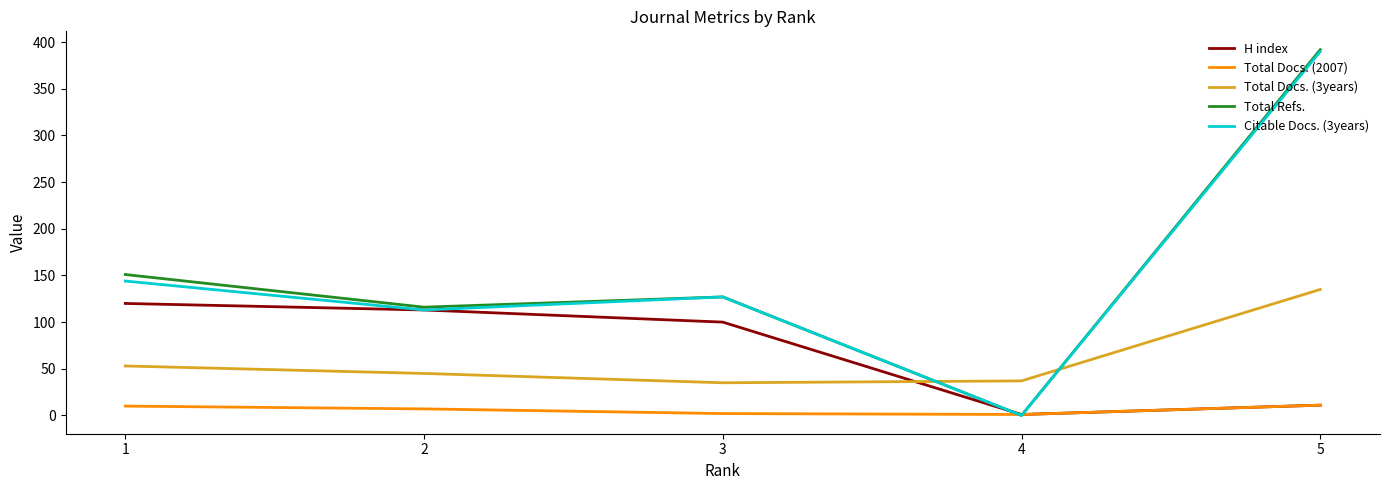

What are all the series names shown in the legend?

H index, Total Docs. (2007), Total Docs. (3years), Total Refs., Citable Docs. (3years)